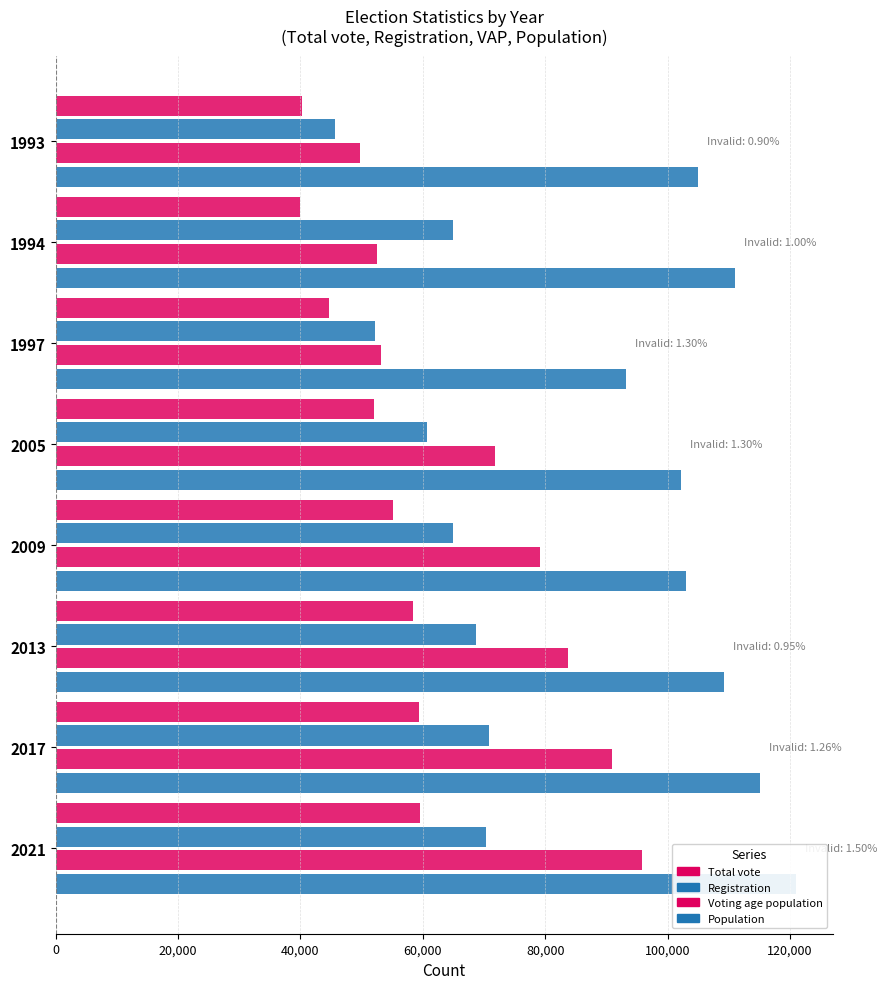

Reading right to left, what are all the values shown in this chart?

Total vote: 59500	59403	58350	55125	51990	44741	39986	40240
Registration: 70283	70750	68758	65000	60635	52166	64848	45680
Voting age population: 95747	90840	83688	79132	71795	53174	52560	49680
Population: 120917	115120	109153	103065	102149	93219	111000	105000